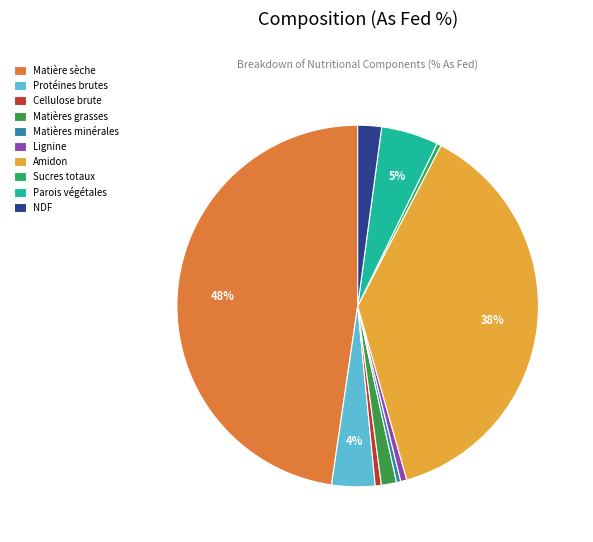

What percentage is the Cellulose brute slice, to the nearest percent?

1%